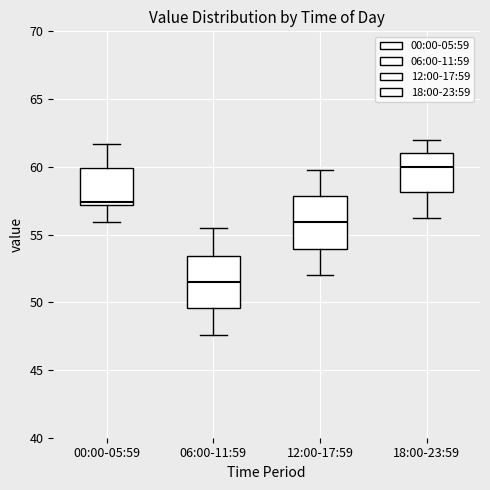

Where is the upper edge of the box for 06:00-11:59 on the y-axis? The values are not printed on the chart, so give them approximately, as read against the axis.

53.5